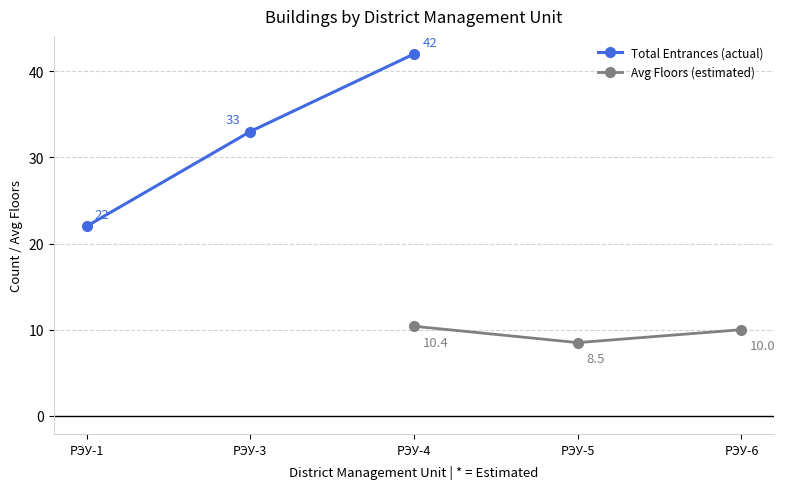

The value of Total Entrances (actual) at РЭУ-1 is 12.1. True or false?

False